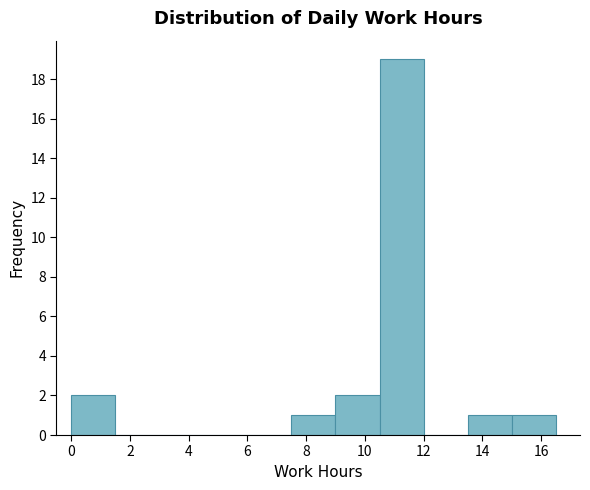

What is the height of the bar covering 0.0 to 1.5 on the x-axis? Neither the bar edges nor the heights are printed on the chart, so give them approximately, as read against the axes.

2